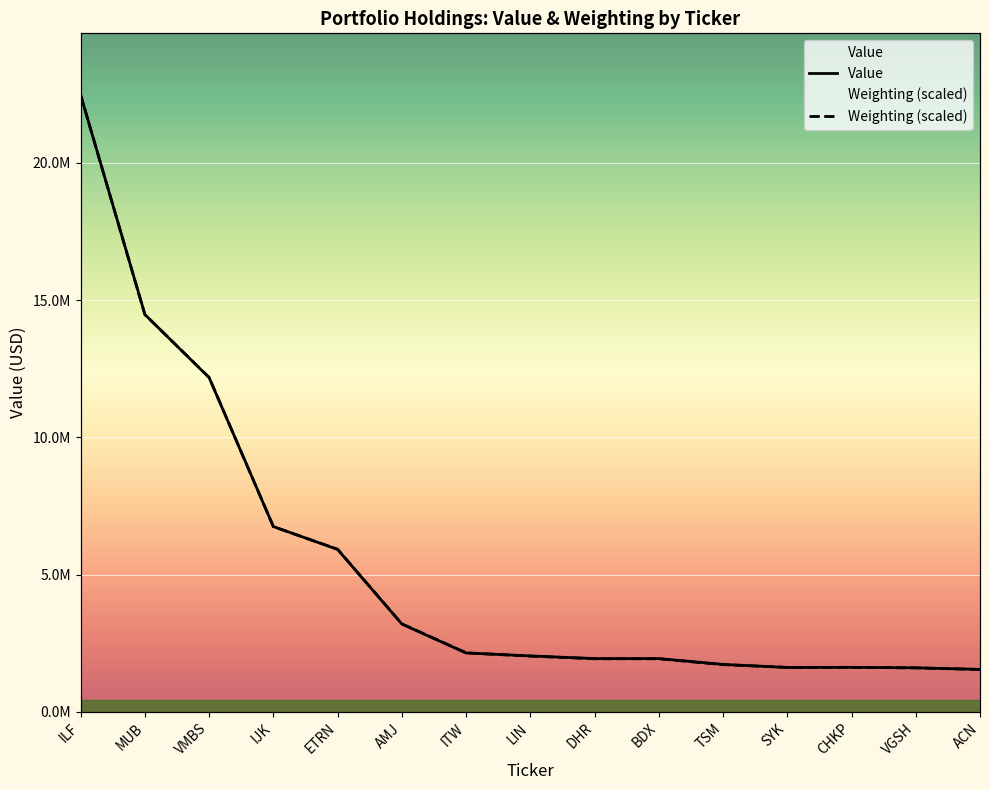

The Weighting series shows 1936229.8 at BDX. True or false?

True